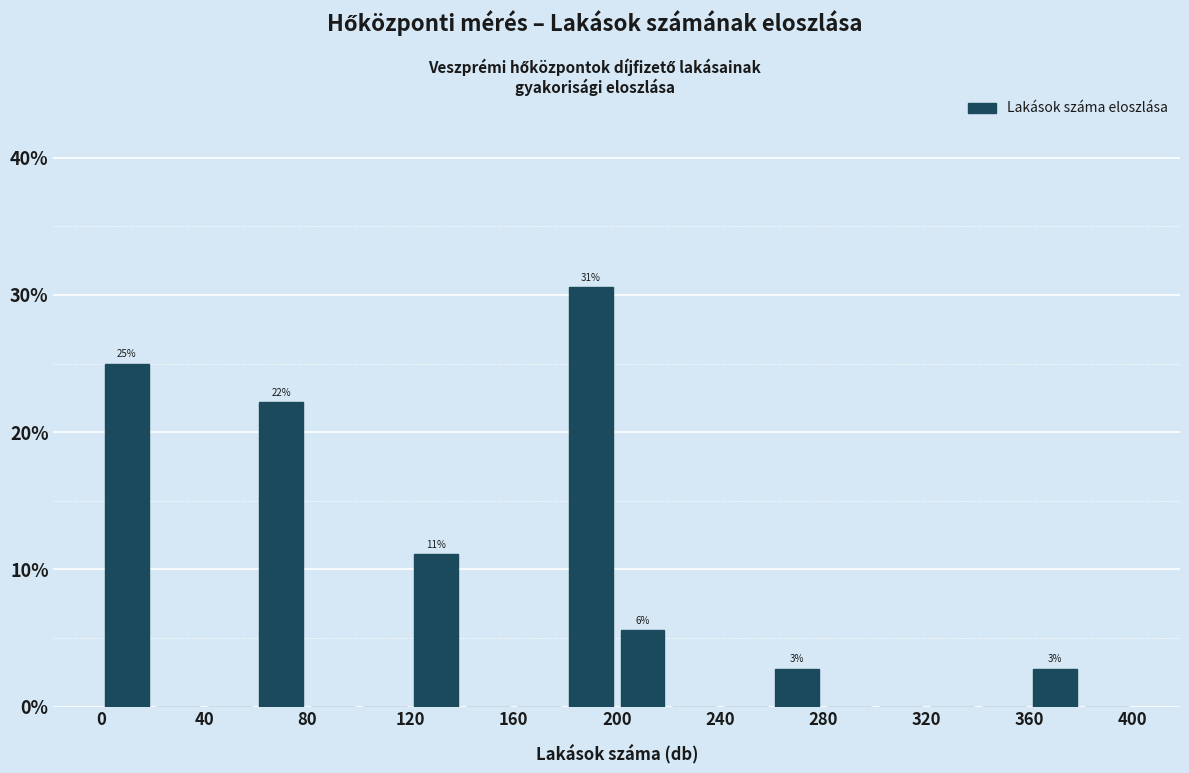

Over which range of the x-axis is the bar tallest?

180 to 200